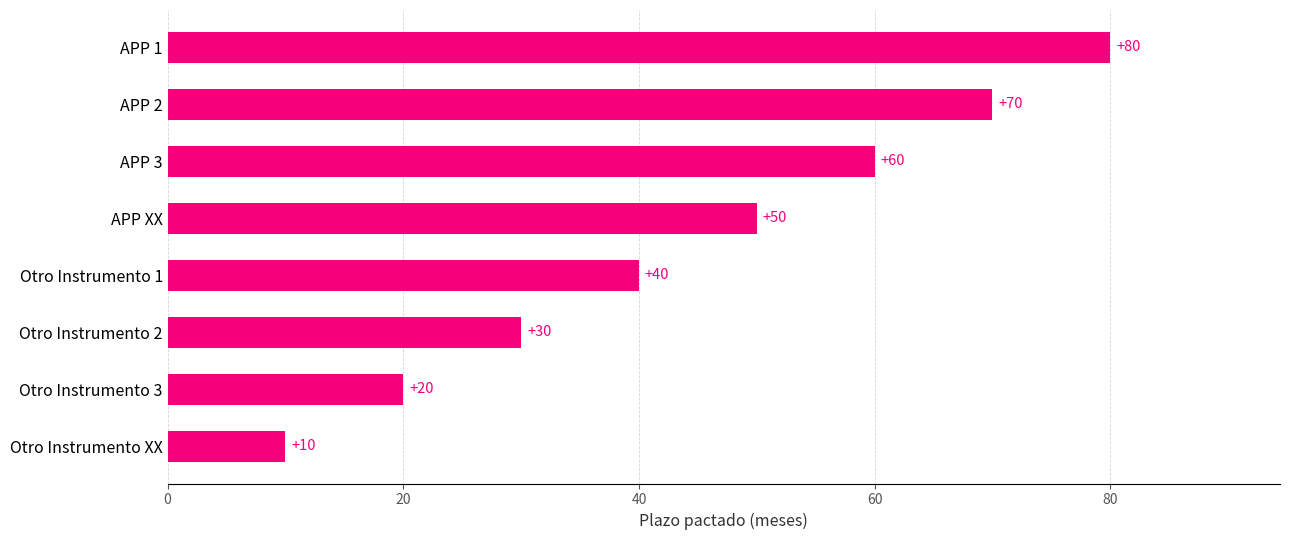

What is the smallest value displayed?

10